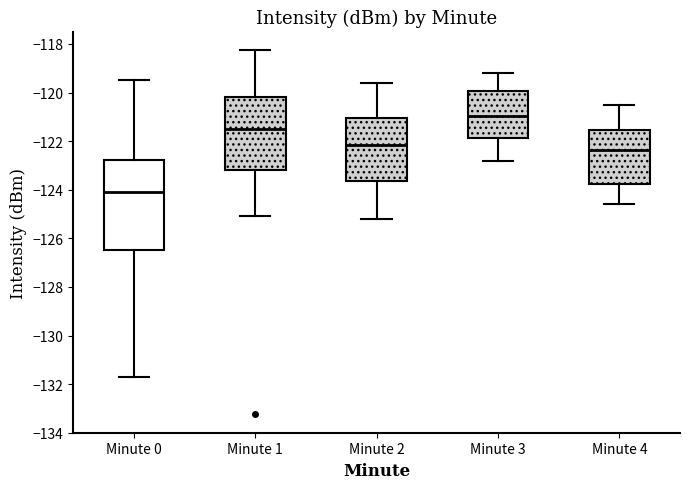

Which box's median line is the lowest?

Minute 0